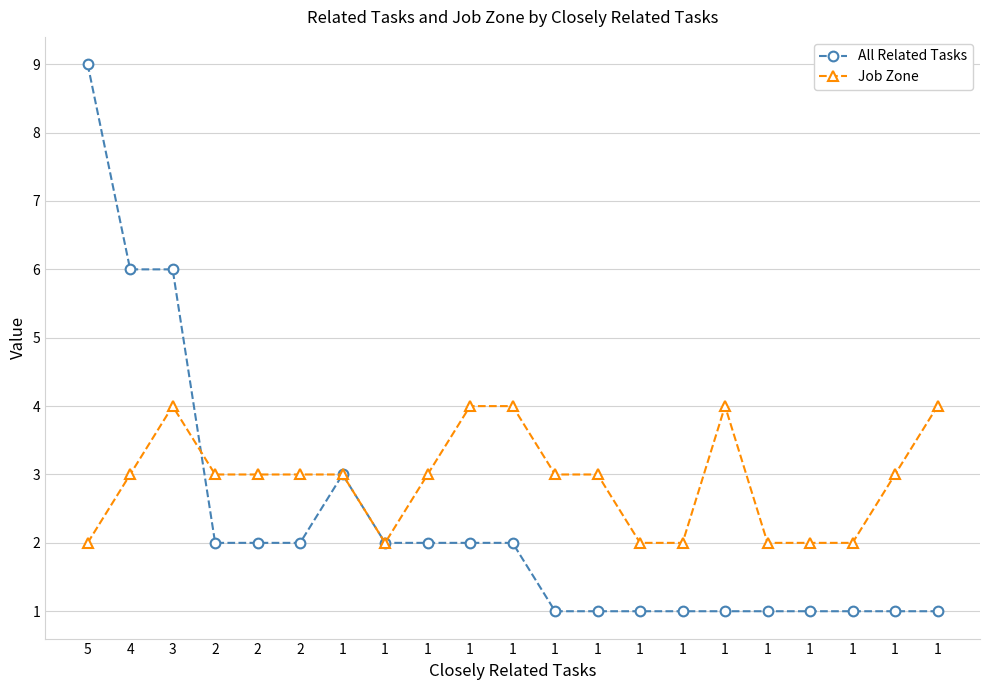

Count the number of data series in this chart.

2